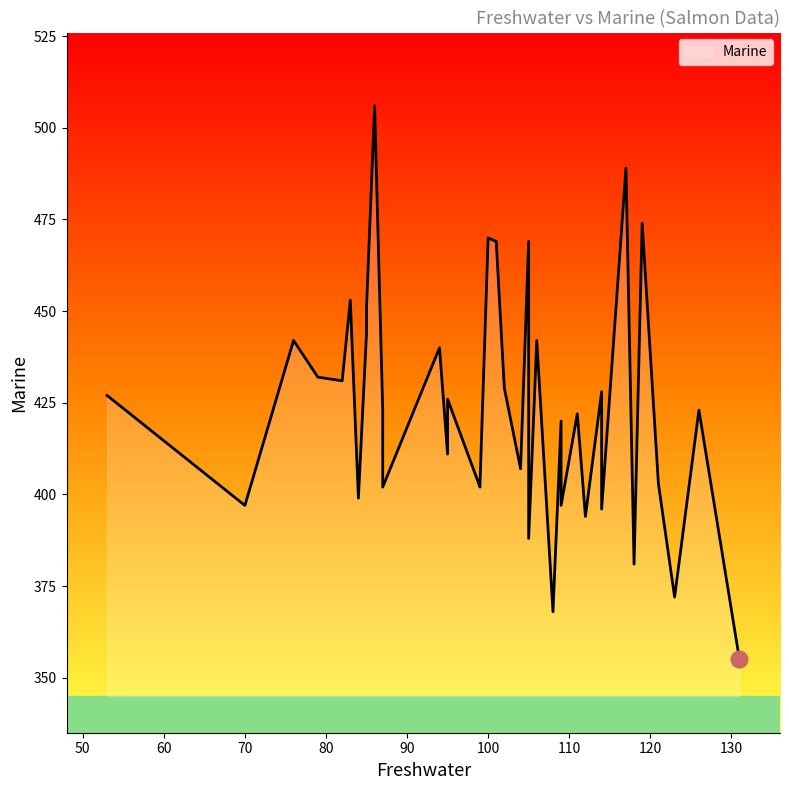

True or false: the data shows 423 at 126.

True